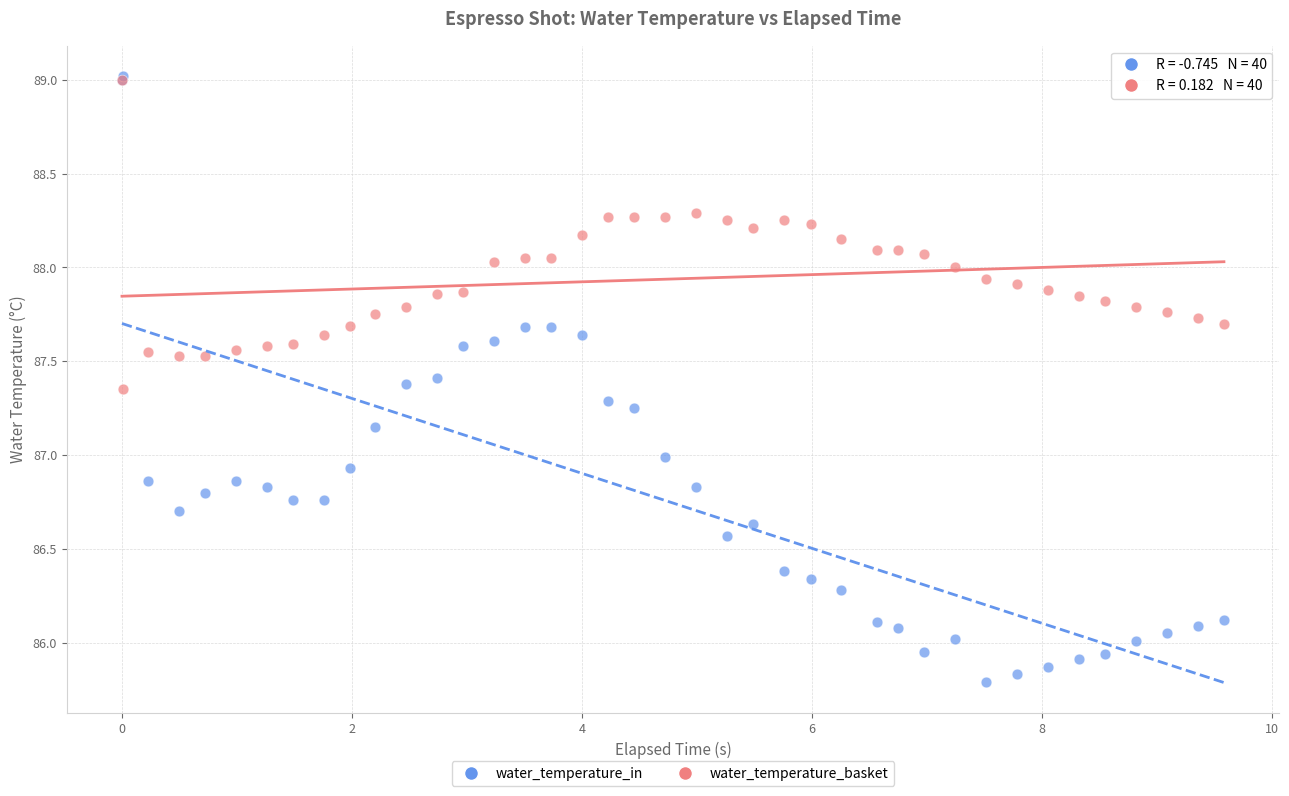

Which series has the largest Y range (max minus min)?

water_temperature_in